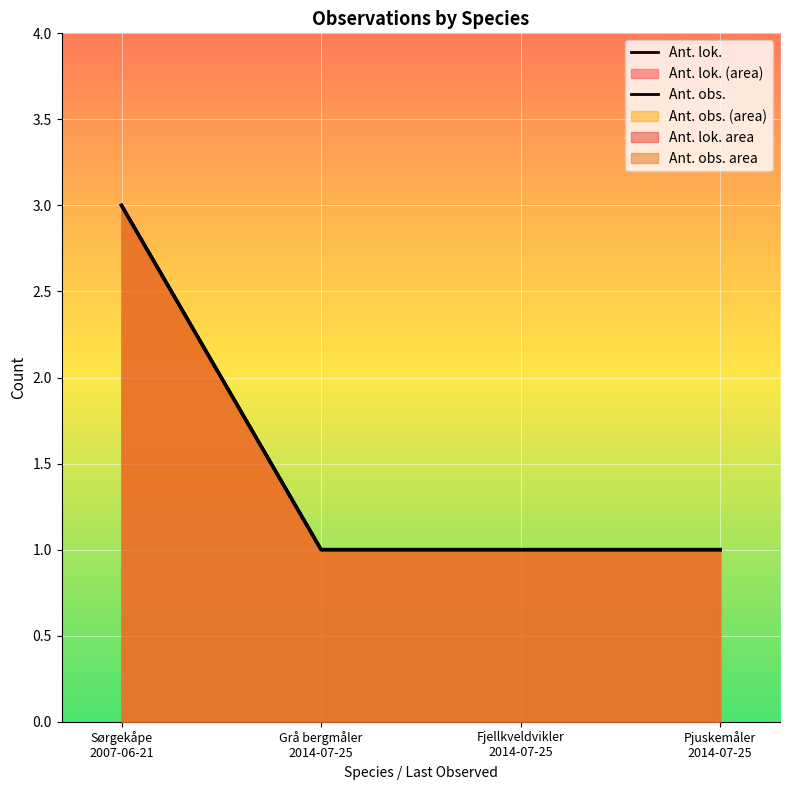

The value of Ant. obs. at Grå bergmåler
2014-07-25 is 1. True or false?

True